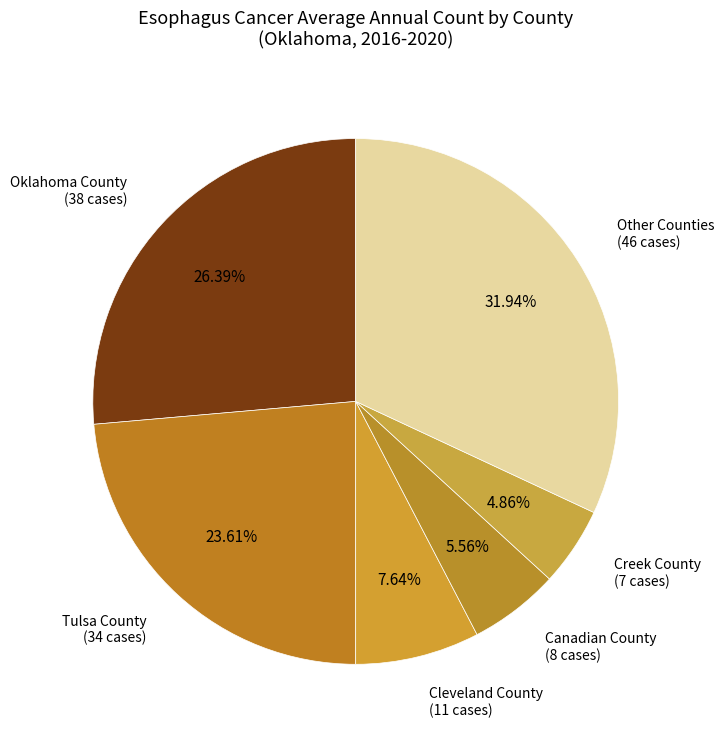

How many slices are in this pie chart?

6